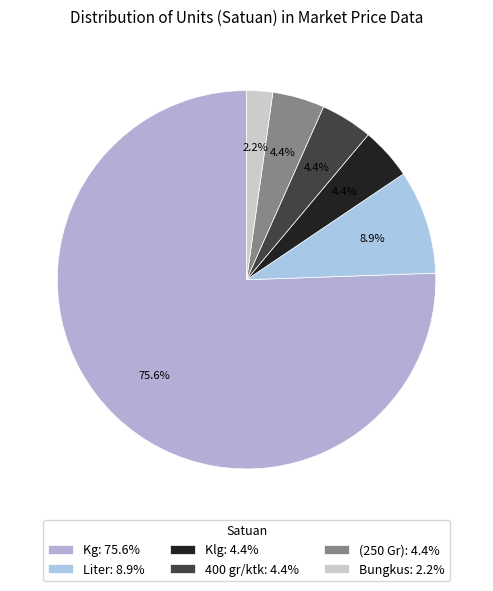

Approximately how many times larger is the value at Bungkus compared to (250 Gr)?

0.5